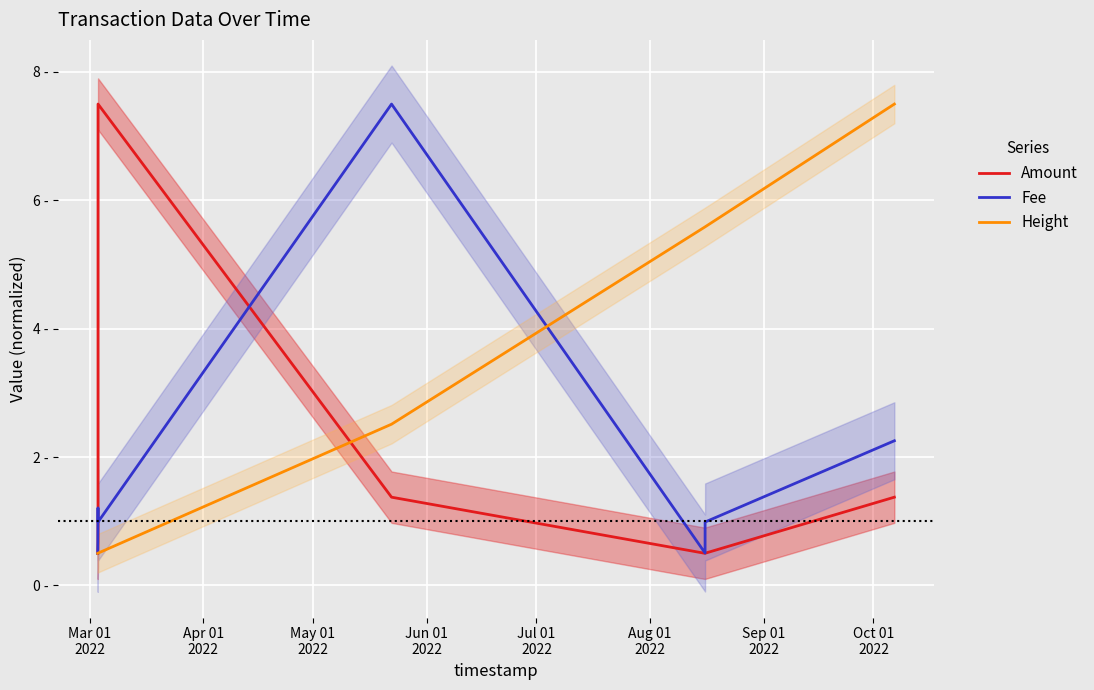

Read the Height value at Jun 01
2022.

2.5